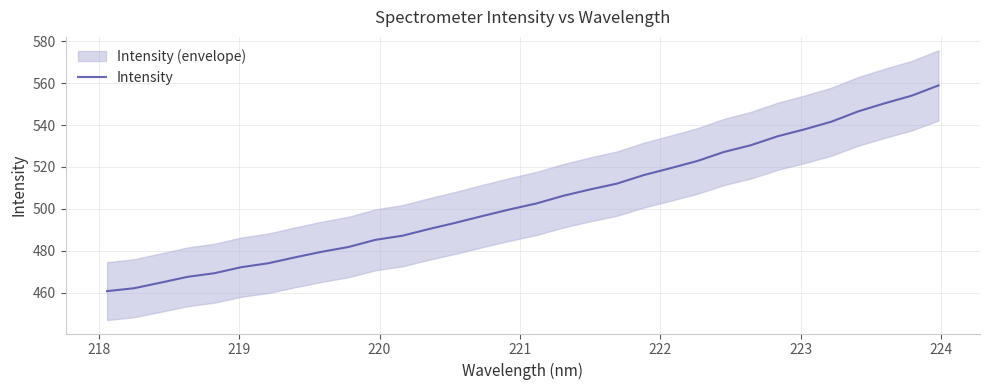

What is the value of the 32nd point from the left?

559.0